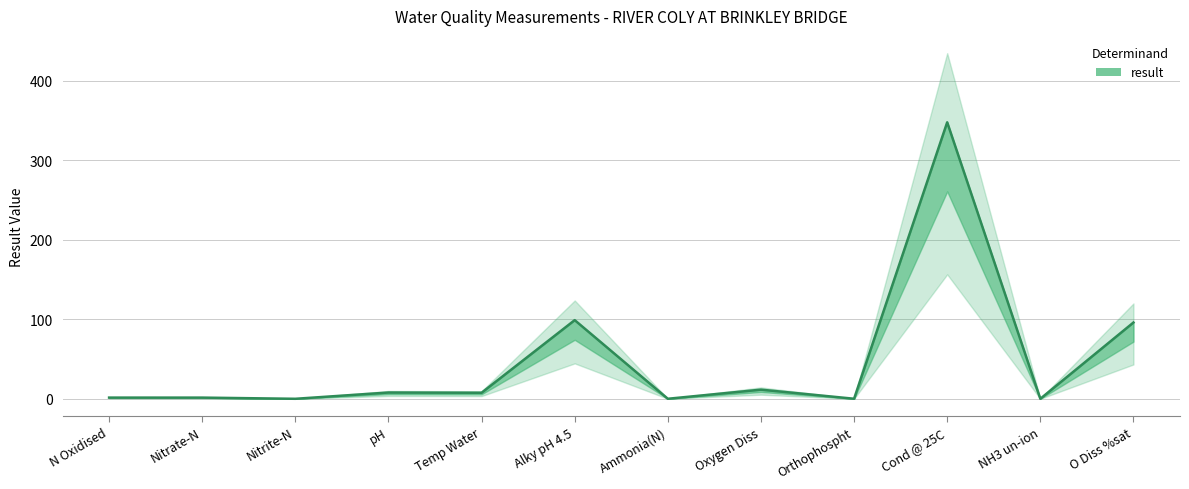

List the labels in order of value, smallest first.

NH3 un-ion, Nitrite-N, Ammonia(N), Orthophospht, Nitrate-N, N Oxidised, Temp Water, pH, Oxygen Diss, O Diss %sat, Alky pH 4.5, Cond @ 25C